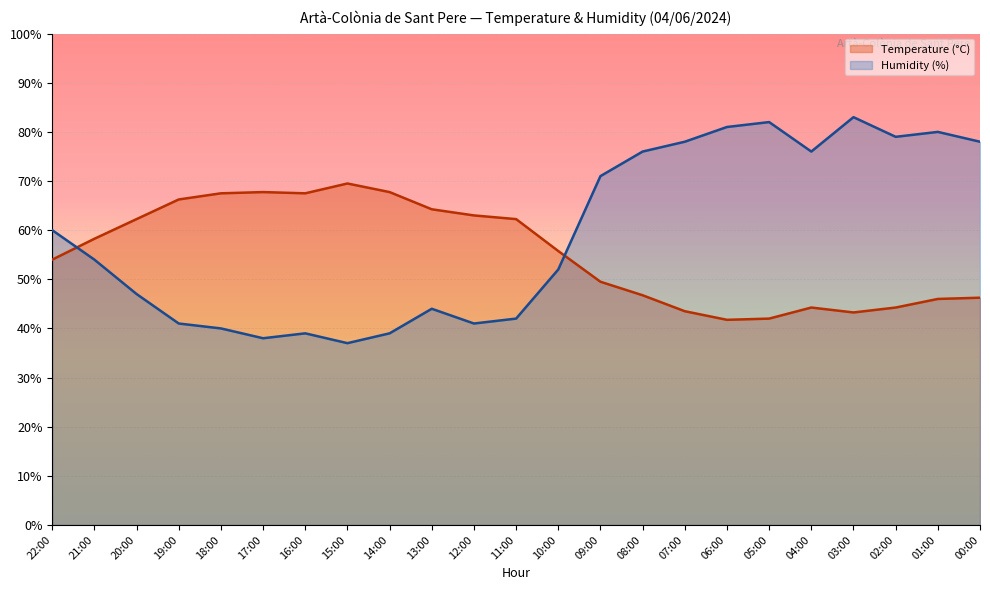

Reading left to right, list all the values displayed in this chart.

Temperature (C): 22:00=54.0	21:00=58.2	20:00=62.2	19:00=66.2	18:00=67.5	17:00=67.8	16:00=67.5	15:00=69.5	14:00=67.8	13:00=64.2	12:00=63.0	11:00=62.2	10:00=55.8	09:00=49.5	08:00=46.8	07:00=43.5	06:00=41.8	05:00=42.0	04:00=44.2	03:00=43.2	02:00=44.2	01:00=46.0	00:00=46.2
Humidity (%): 22:00=60.0	21:00=54.0	20:00=47.0	19:00=41.0	18:00=40.0	17:00=38.0	16:00=39.0	15:00=37.0	14:00=39.0	13:00=44.0	12:00=41.0	11:00=42.0	10:00=52.0	09:00=71.0	08:00=76.0	07:00=78.0	06:00=81.0	05:00=82.0	04:00=76.0	03:00=83.0	02:00=79.0	01:00=80.0	00:00=78.0